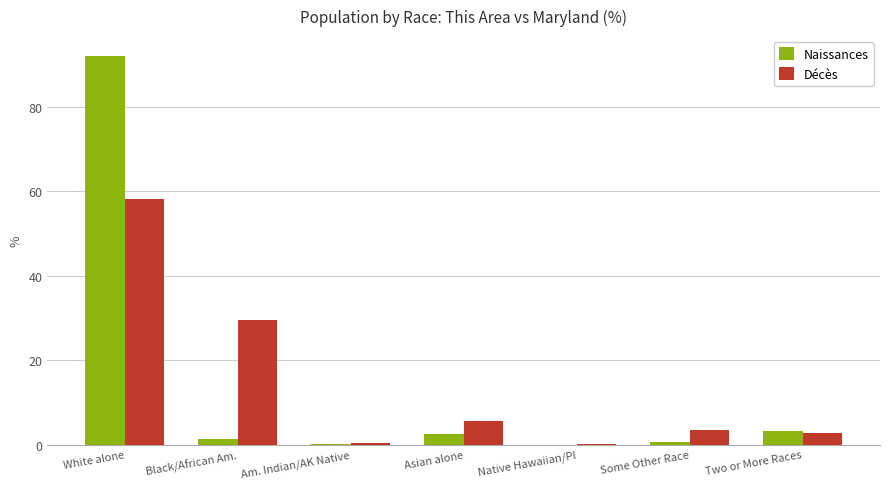

Between Black/African Am. and Asian alone, which series saw the biggest shift?

Décès